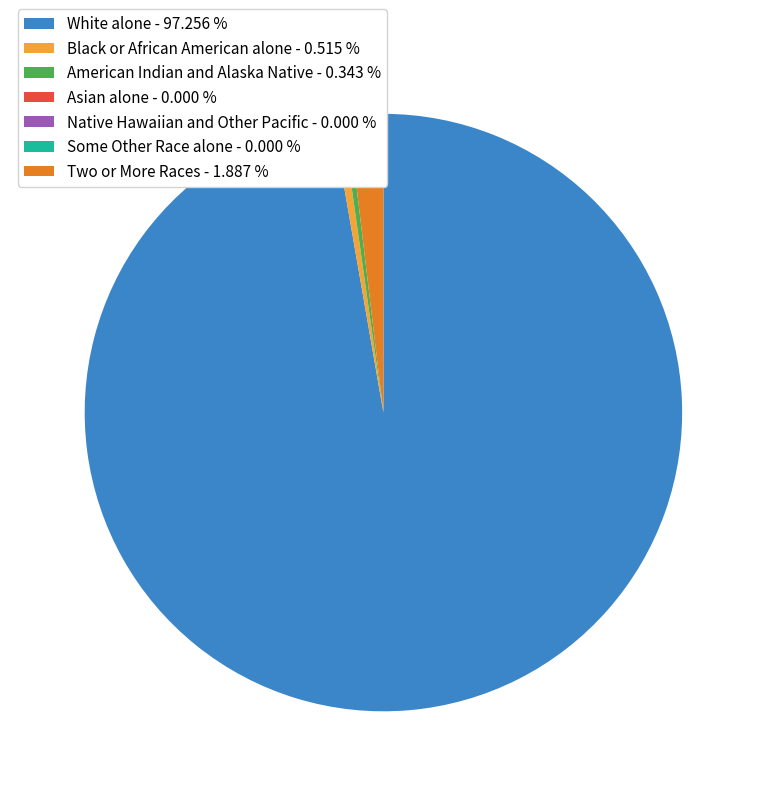

Is there any slice that represents more than half of the pie?

Yes